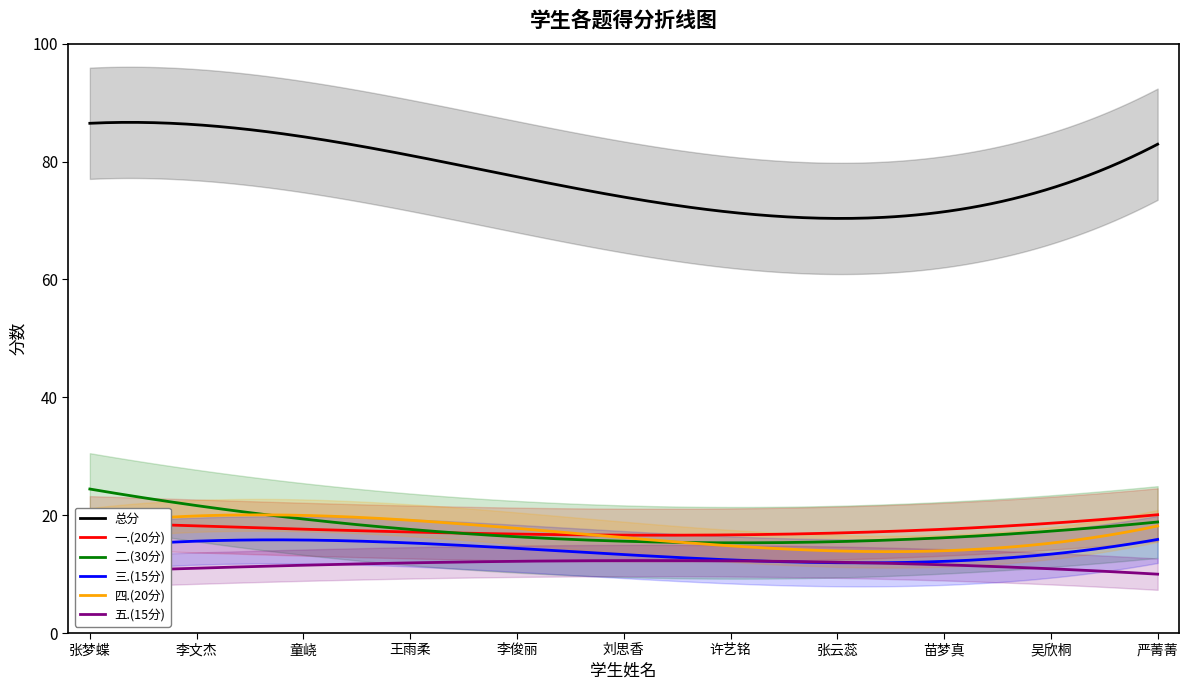

What is the minimum value shown in the chart?

4.5